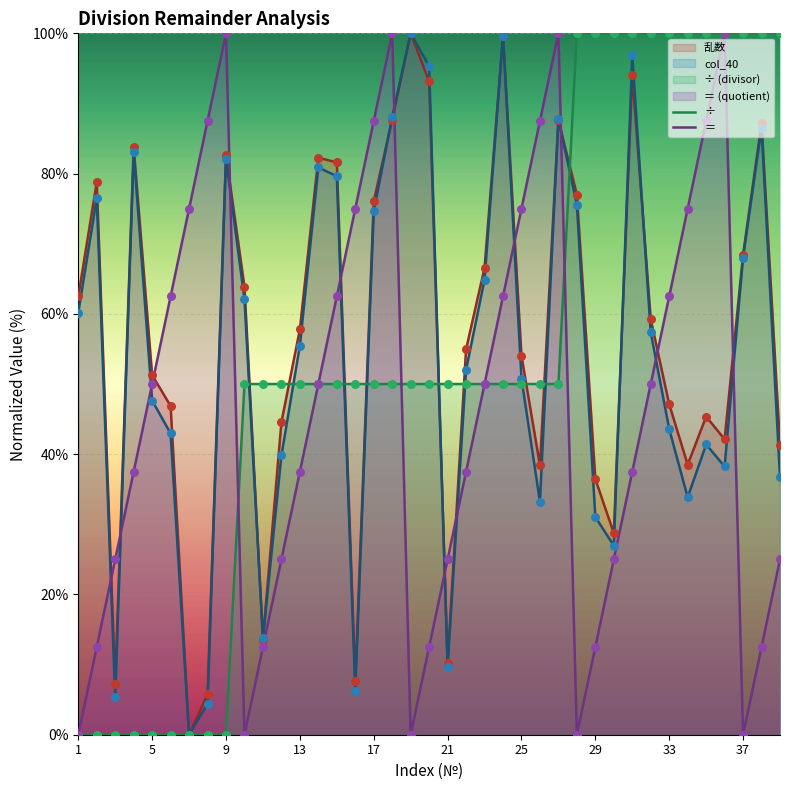

What are all the series names shown in the legend?

÷, ＝, 乱数, col_40